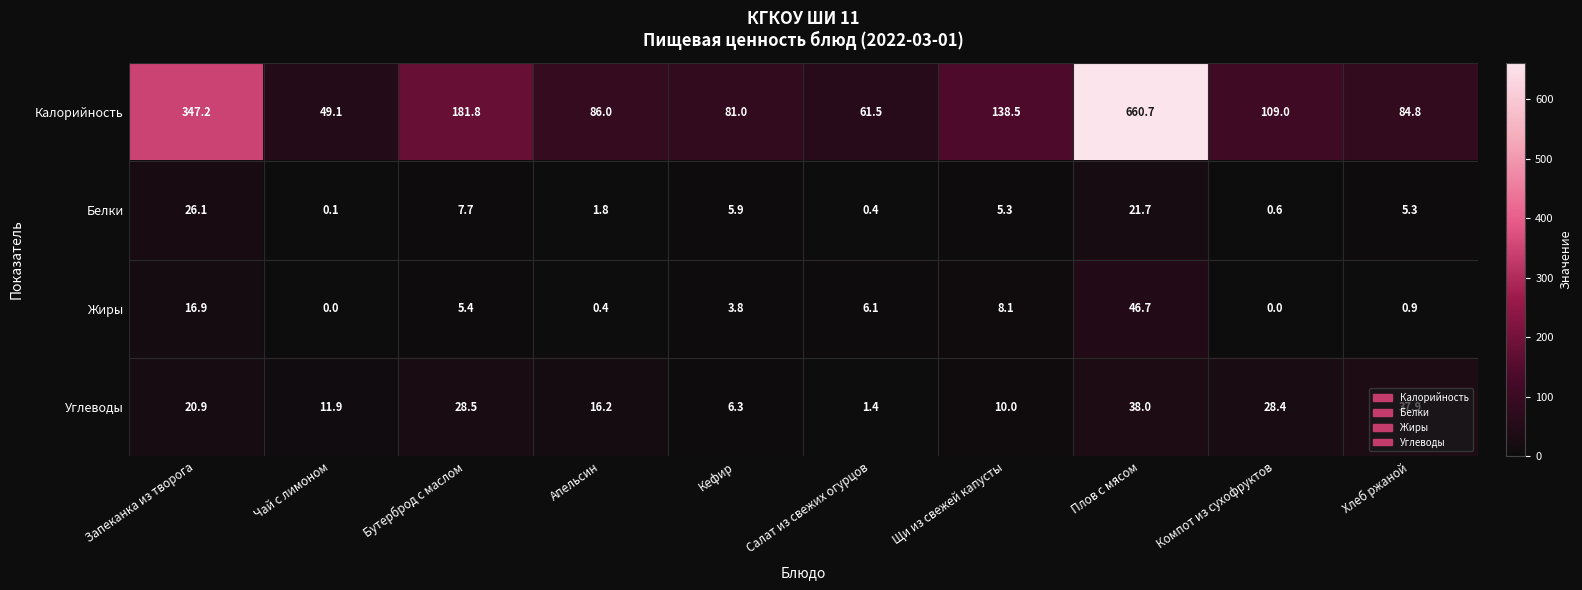

What is the sum of the Белки values at Хлеб ржаной and Компот из сухофруктов?

5.9